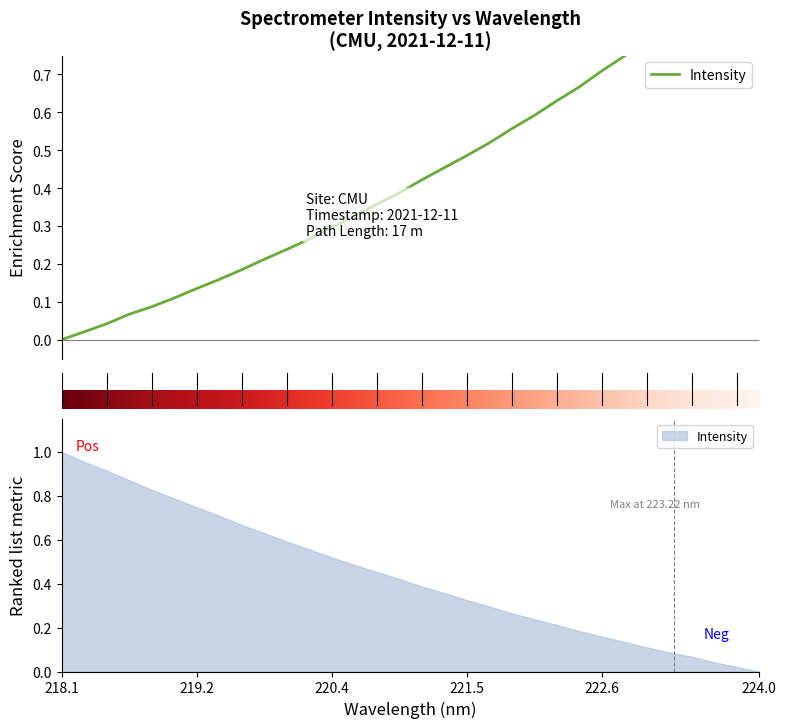

At which label is the value closest to 0?

218.1